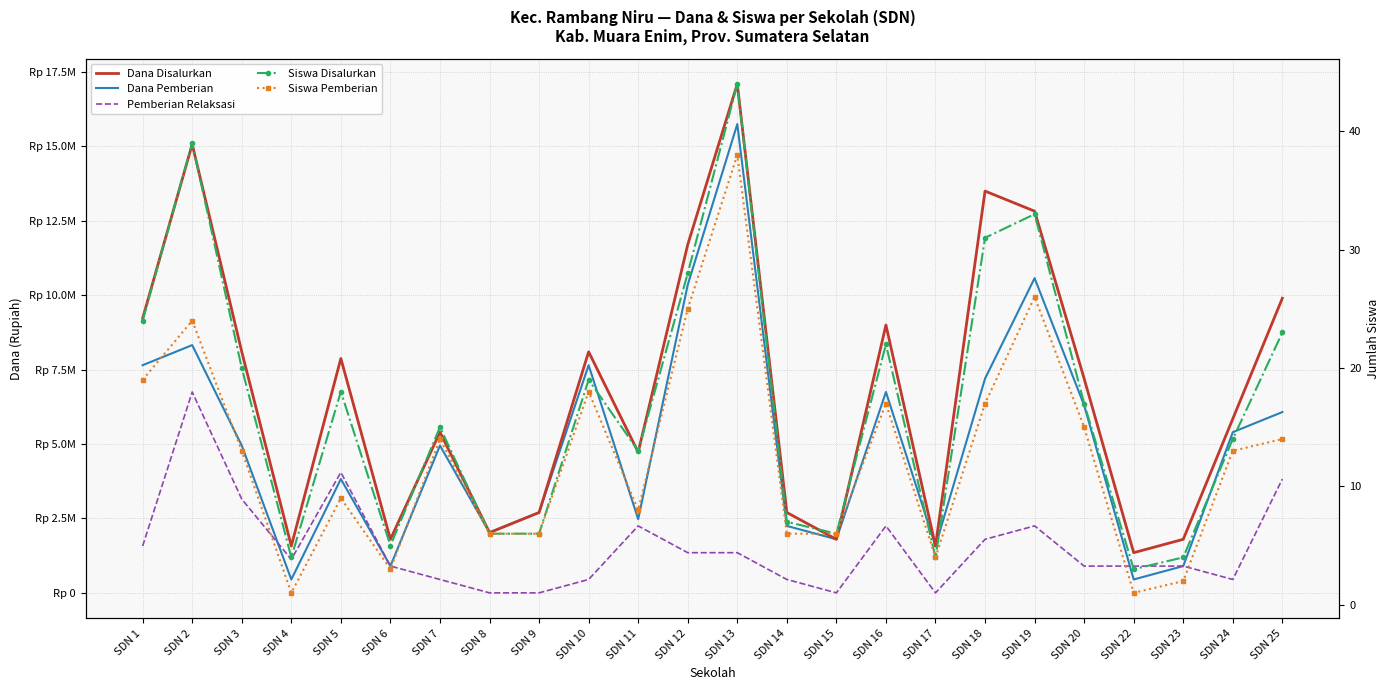

The Dana Pemberian series shows 450000 at SDN 22. True or false?

True